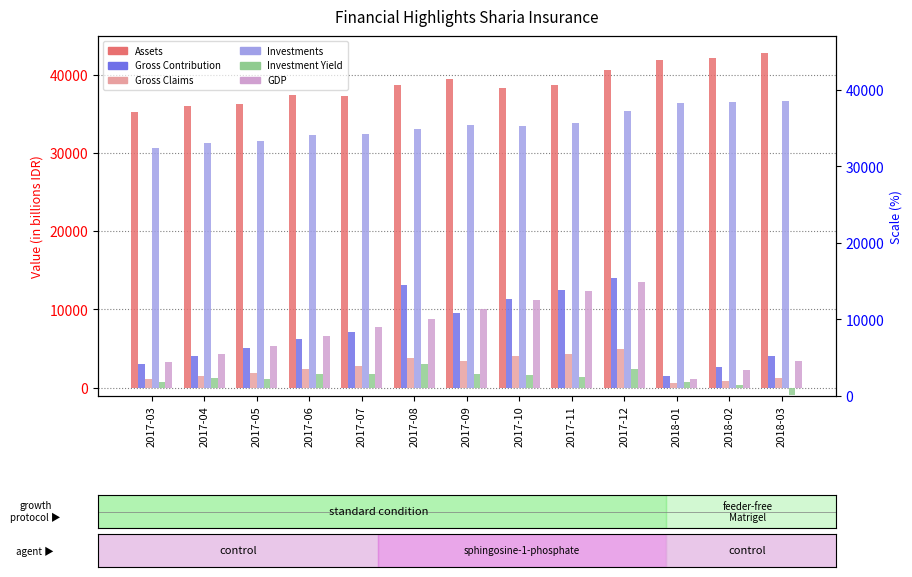

What value does the Assets series have at 2017-05?

36276.0